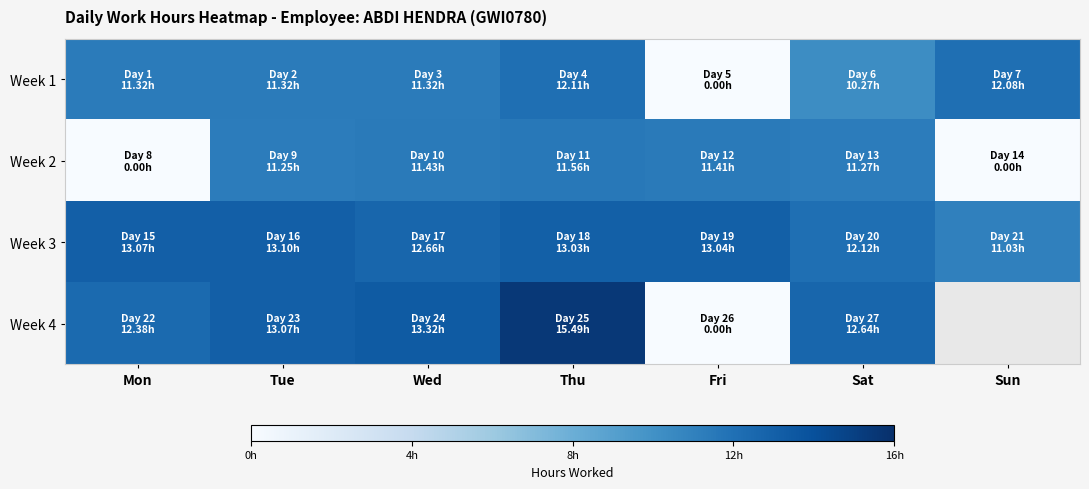

Where is Week 3 nearest to the value 12?

Sat